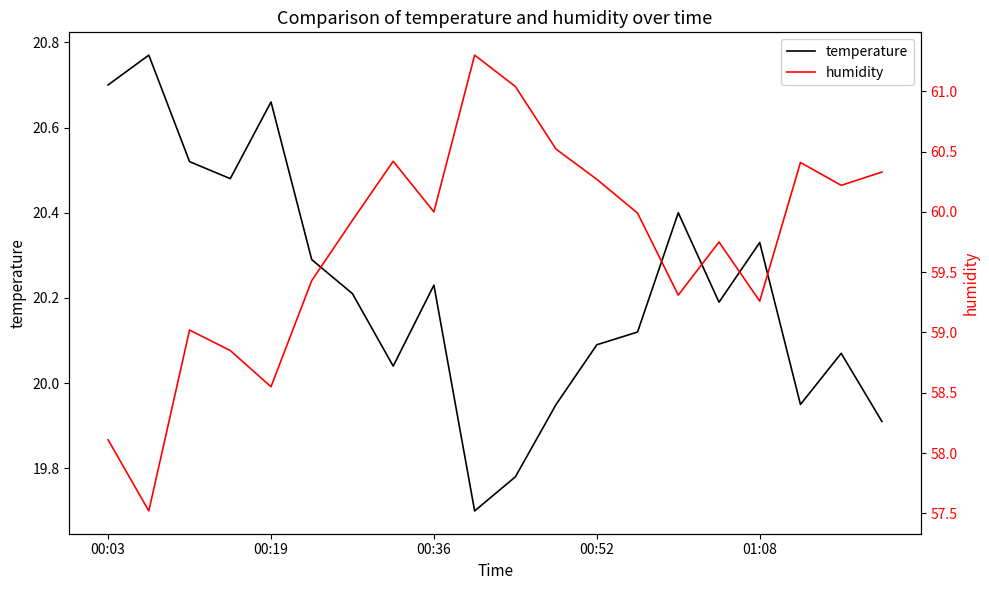

Where does the temperature series first go above 20?

00:03